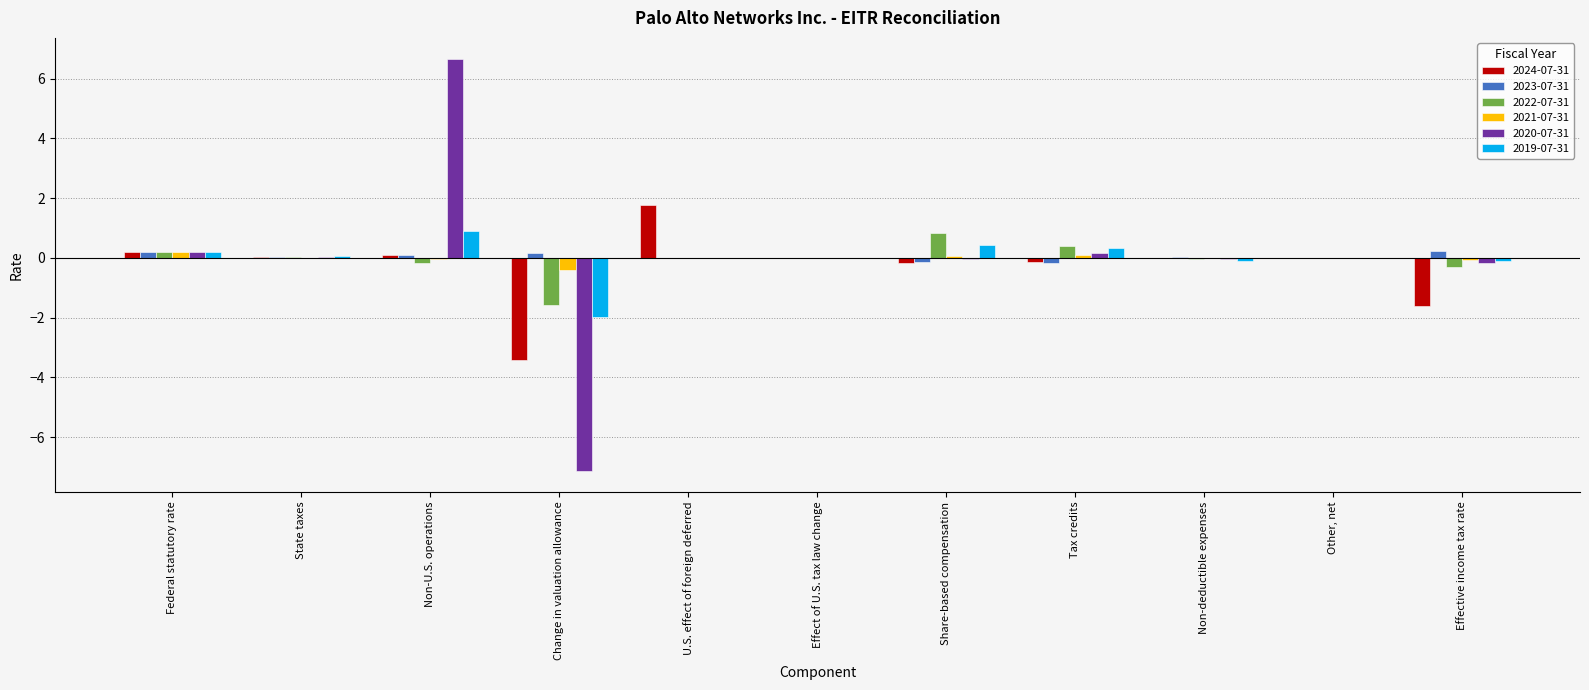

Which label corresponds to the largest value in the chart?

Non-U.S. operations